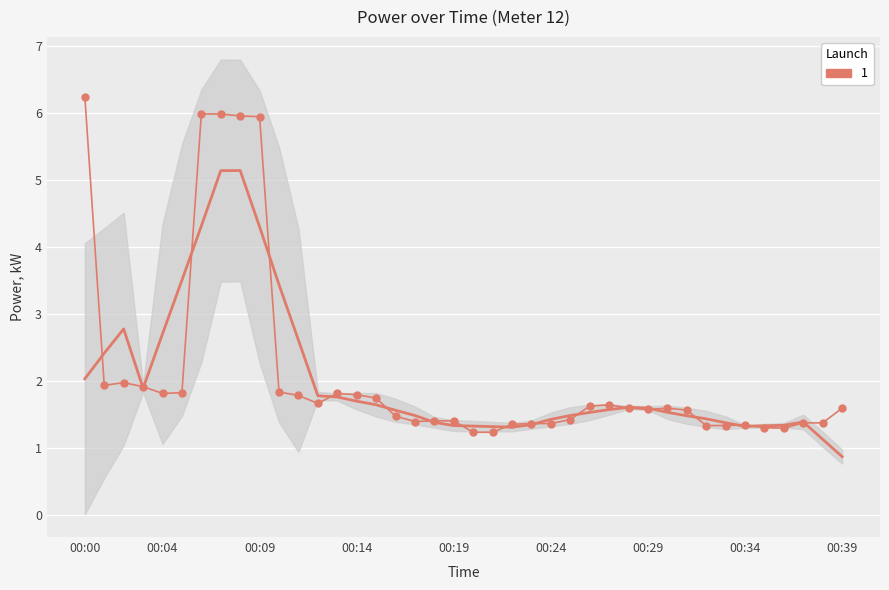

Where is the first local minimum?

00:04